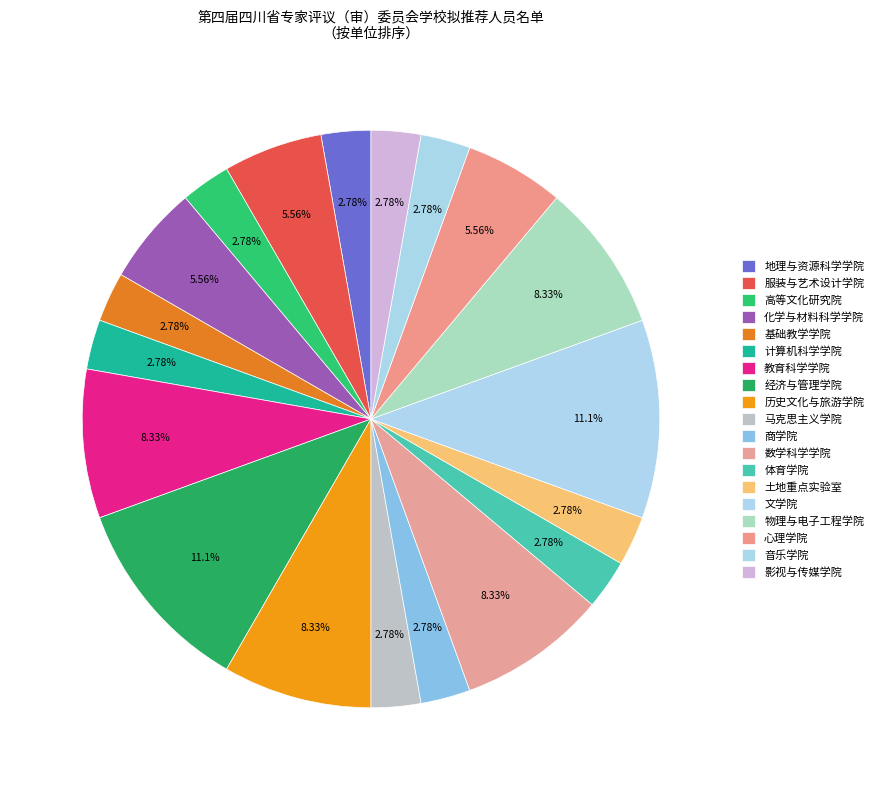

How many slices are in this pie chart?

19